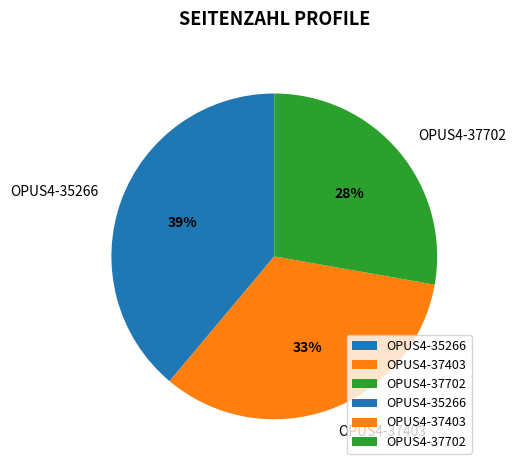

To the nearest percent, what is the combined percentage of OPUS4-37702 and OPUS4-37403?

61%